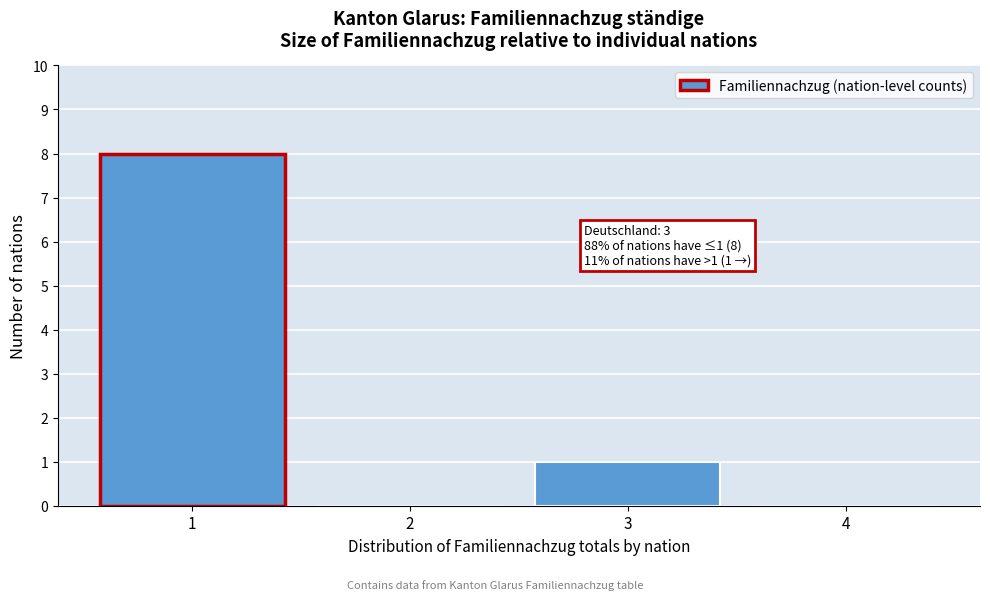

Over which range of the x-axis is the bar tallest?

0.5 to 1.5